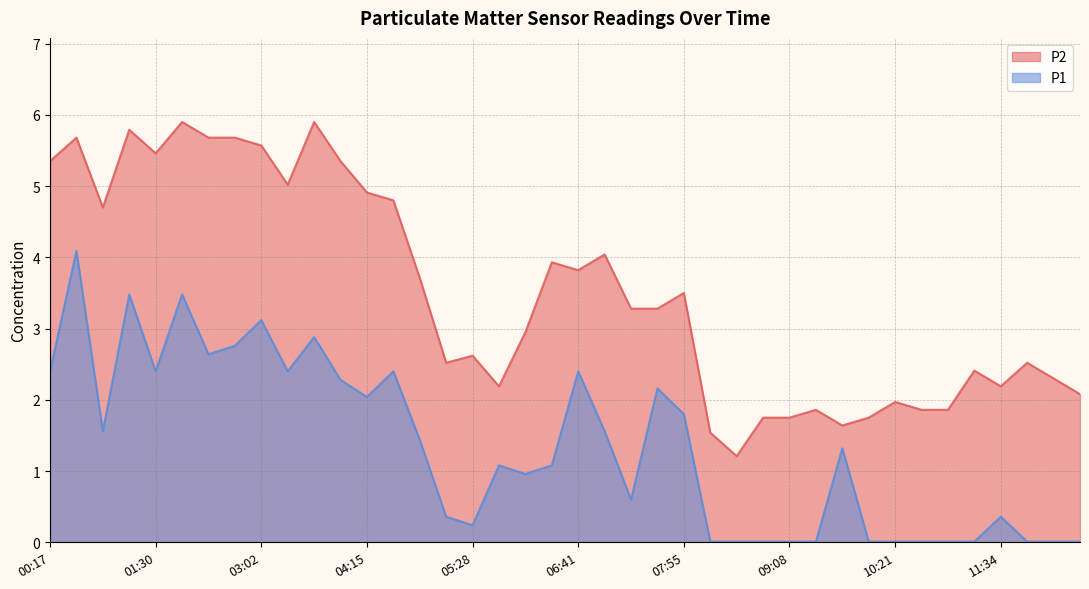

How many categories are shown in the chart?

40